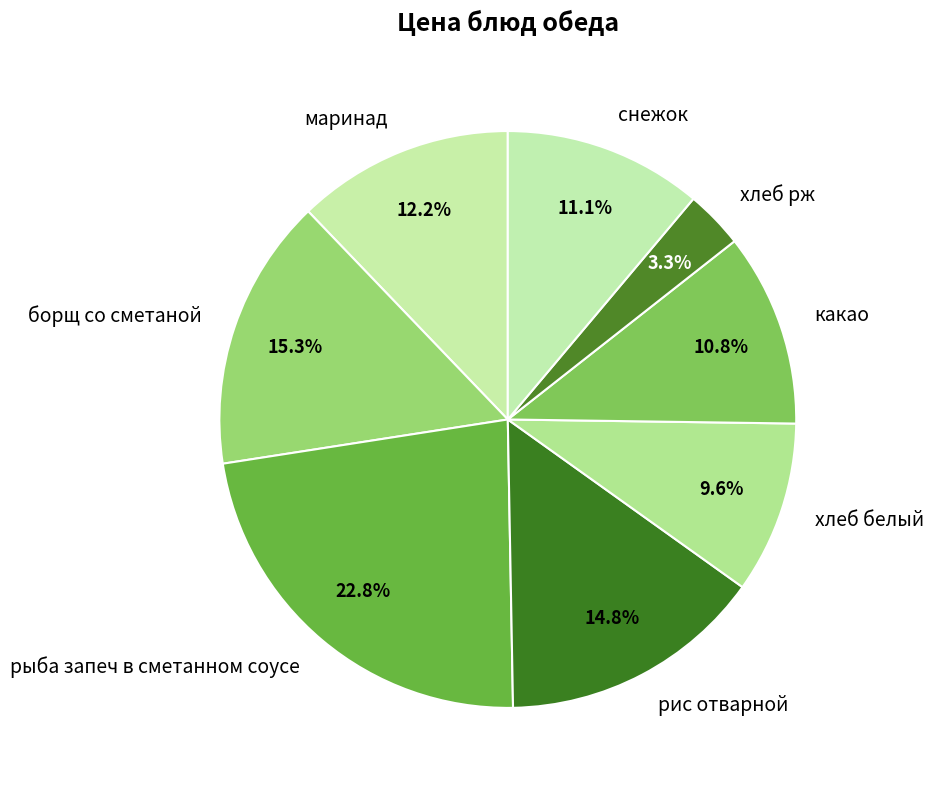

To the nearest percent, what portion does хлеб белый represent?

10%